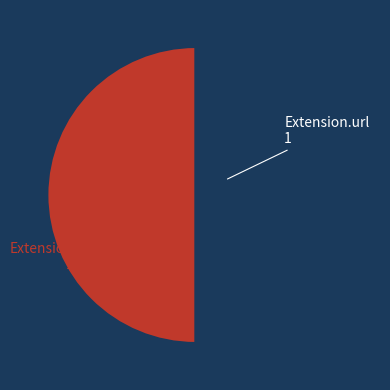

Is the sum of Extension.url and Extension.value[x] greater than half?

Yes